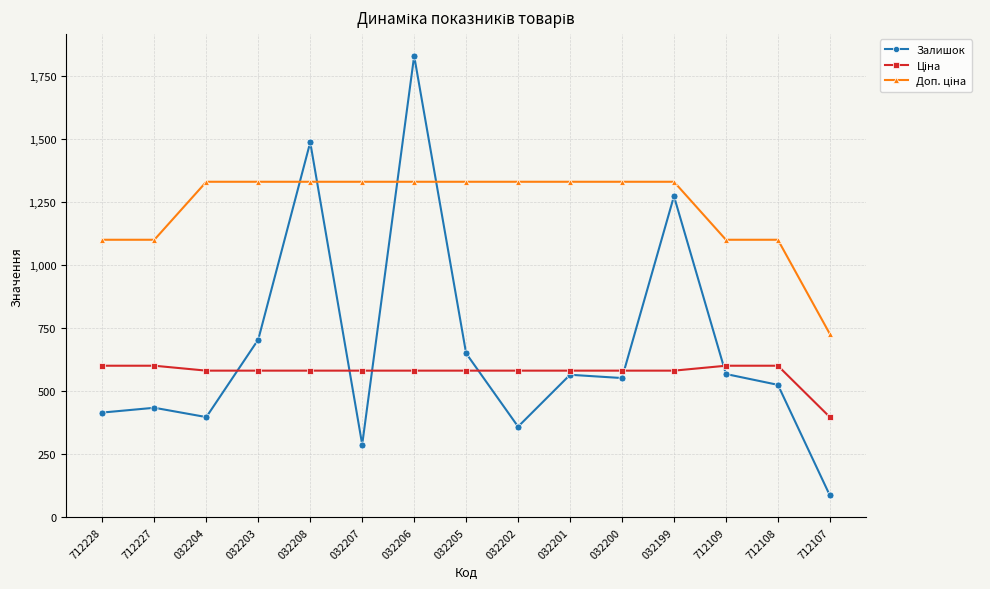

The value of Залишок at 032206 is 1830.0. True or false?

True